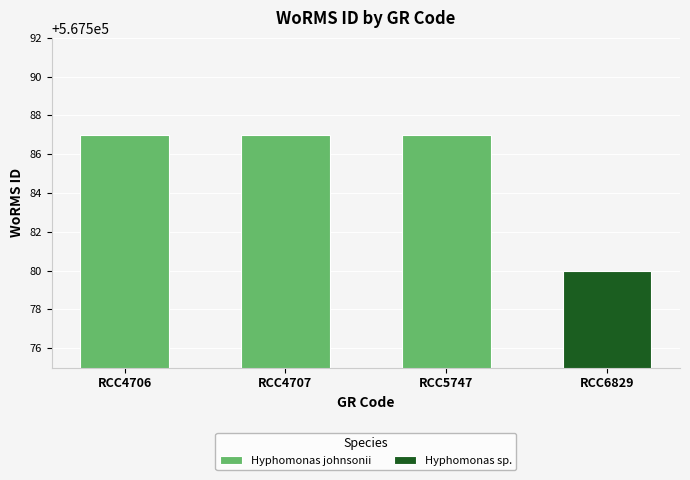

What is the average value?

567585